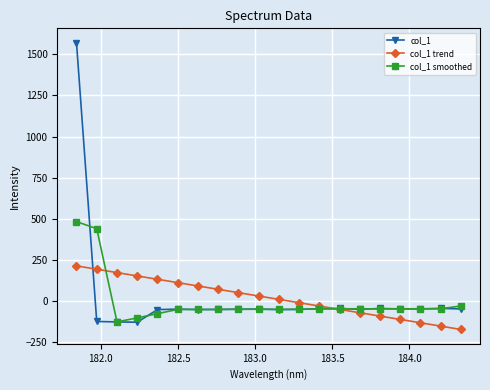

Which series has the largest range (max minus min)?

col_1